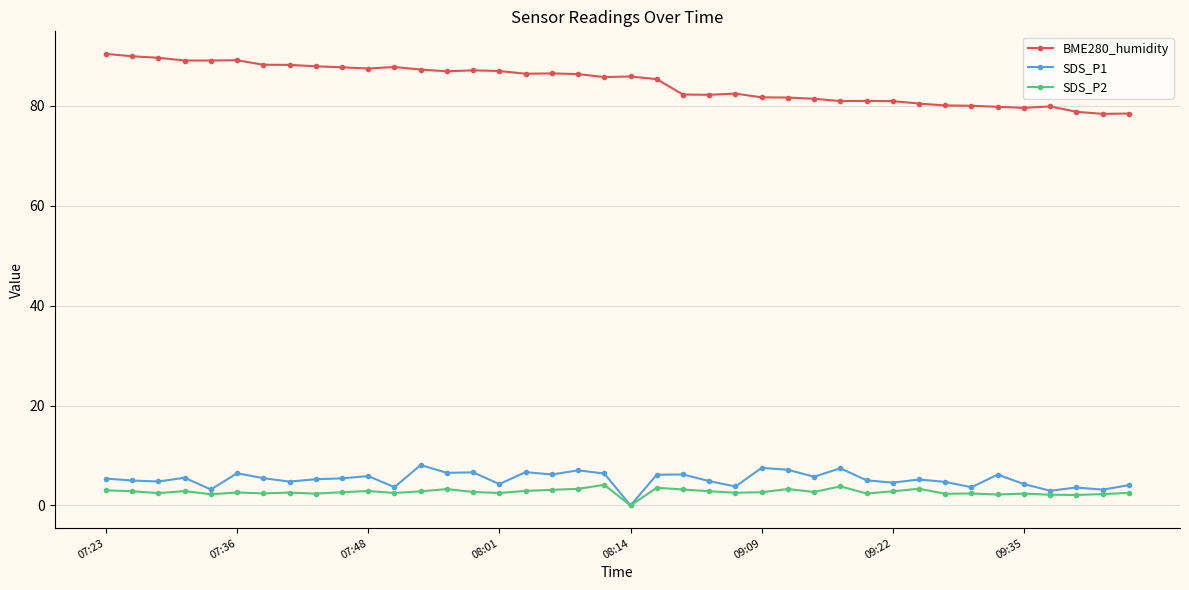

What are all the series names shown in the legend?

BME280_humidity, SDS_P1, SDS_P2